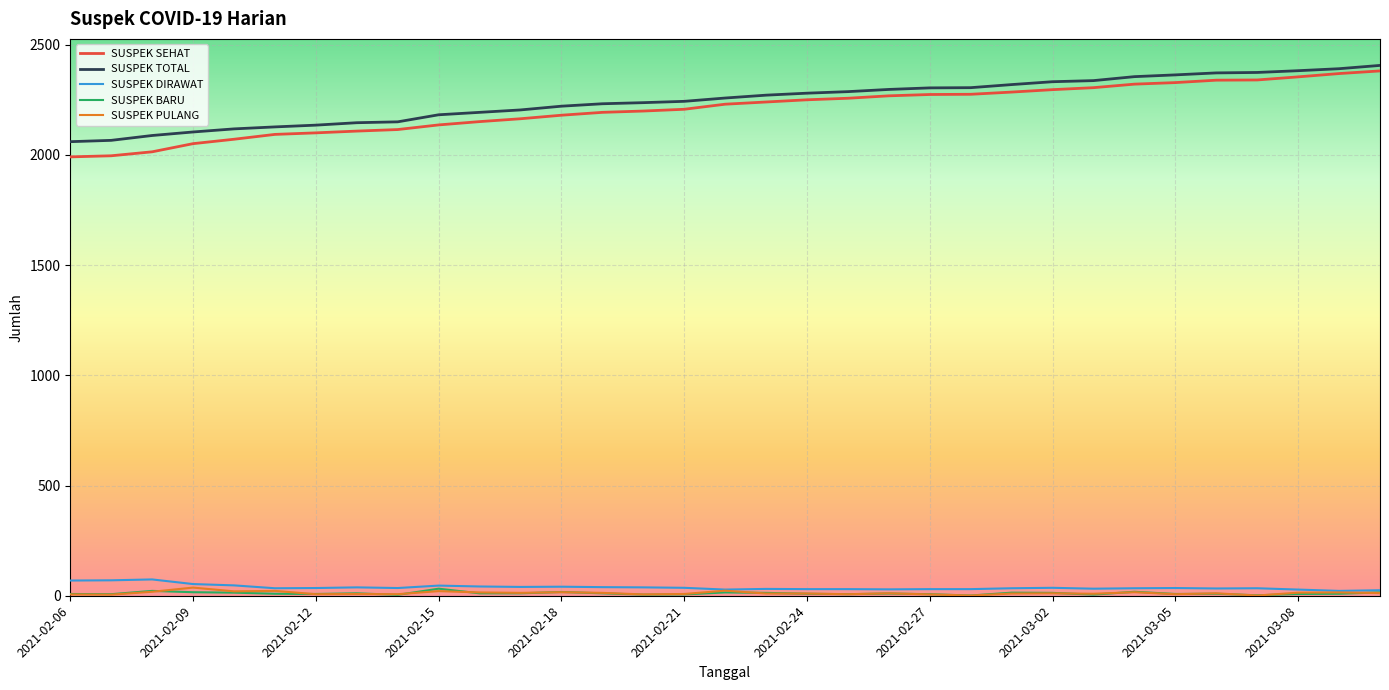

True or false: SUSPEK TOTAL and SUSPEK BARU cross at least once.

False